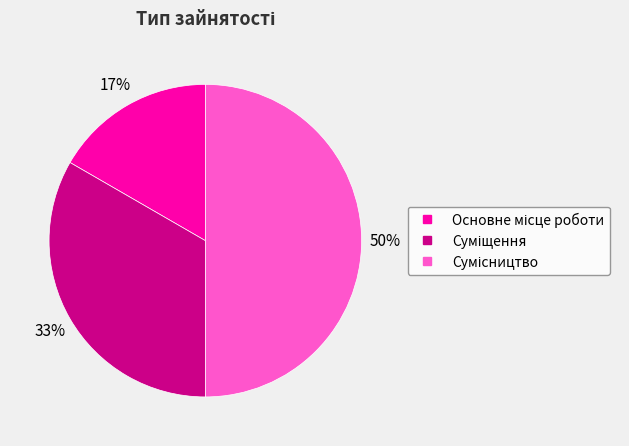

To the nearest percent, what is the average slice percentage?

33%